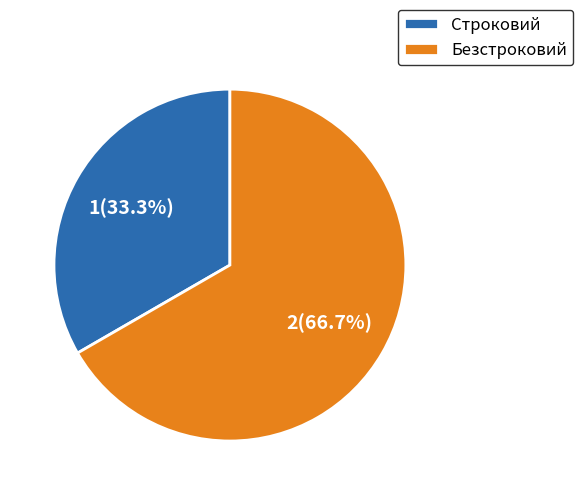

To the nearest percent, what percentage of the pie is Строковий?

33%